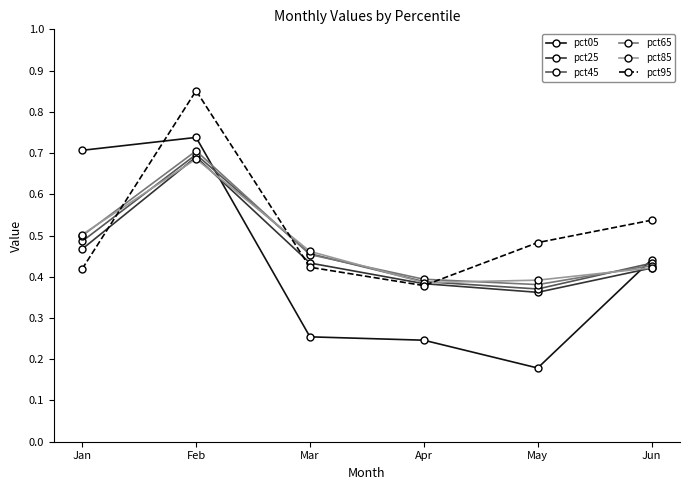

Where do pct95 and pct65 first cross each other?

Jan and Feb